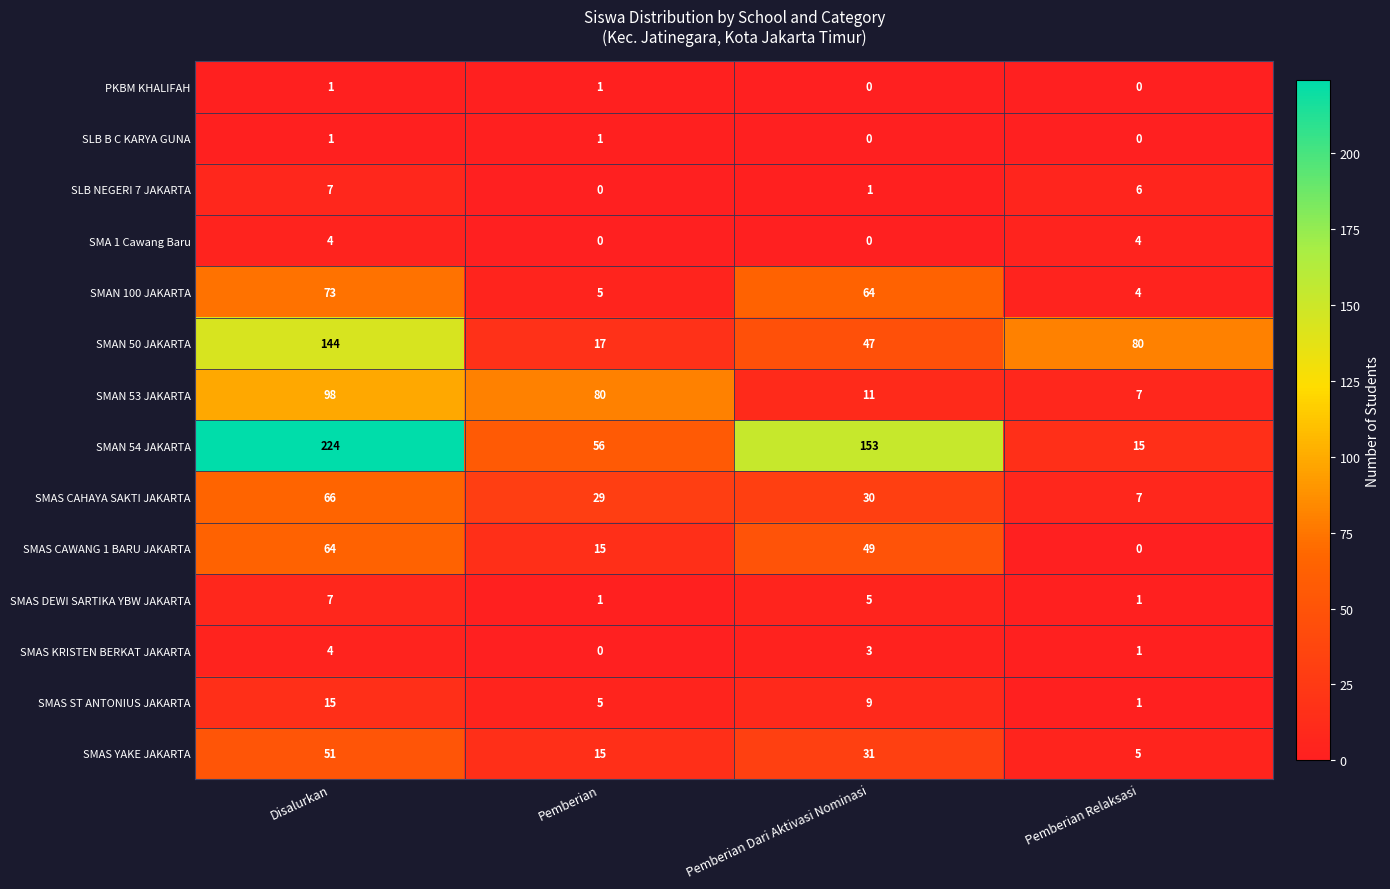

Rank the categories by SMAS KRISTEN BERKAT JAKARTA value from lowest to highest.

Pemberian, Pemberian Relaksasi, Pemberian Dari Aktivasi Nominasi, Disalurkan